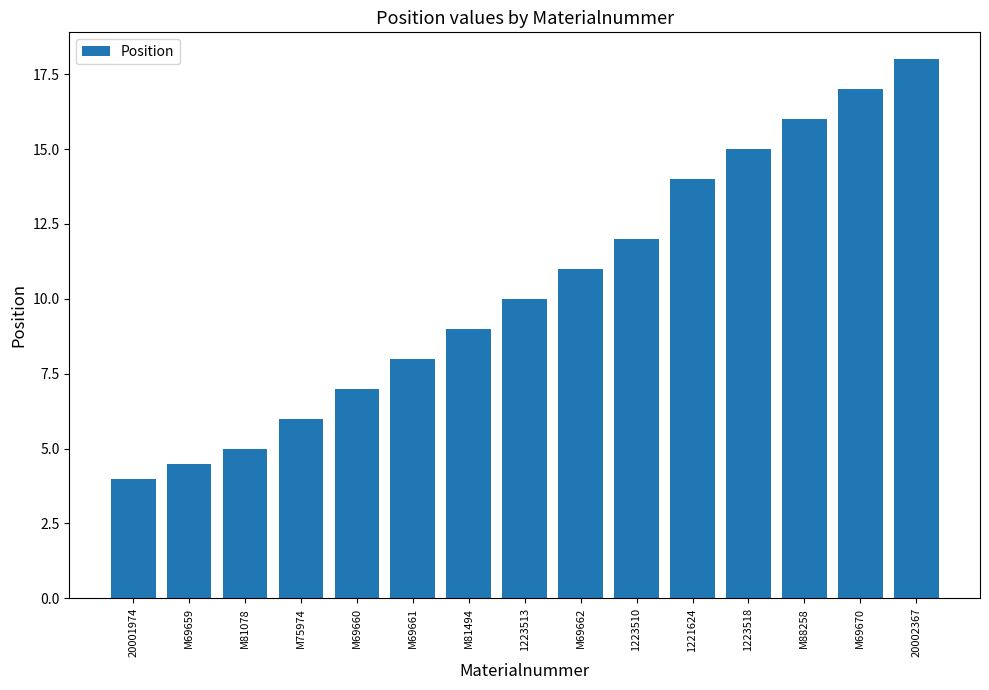

Reading left to right, what are all the values shown in this chart?

4.0	4.5	5.0	6.0	7.0	8.0	9.0	10.0	11.0	12.0	14.0	15.0	16.0	17.0	18.0